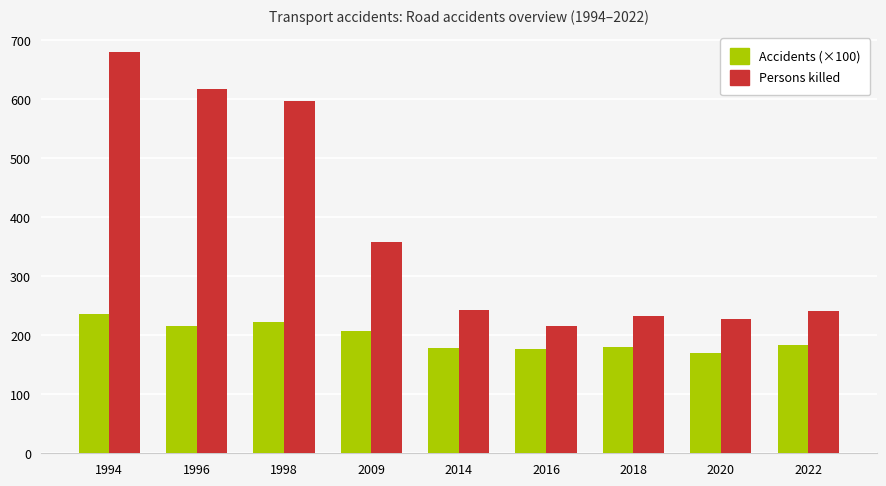

How many data points in Persons killed are less than 243?

4